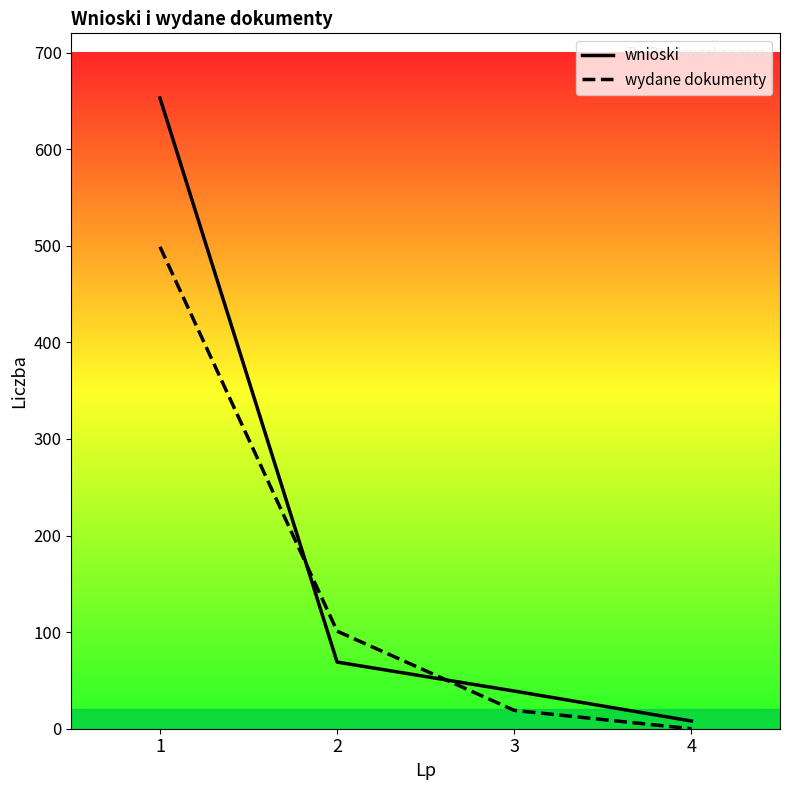

At which category is the sum across all series the highest?

1